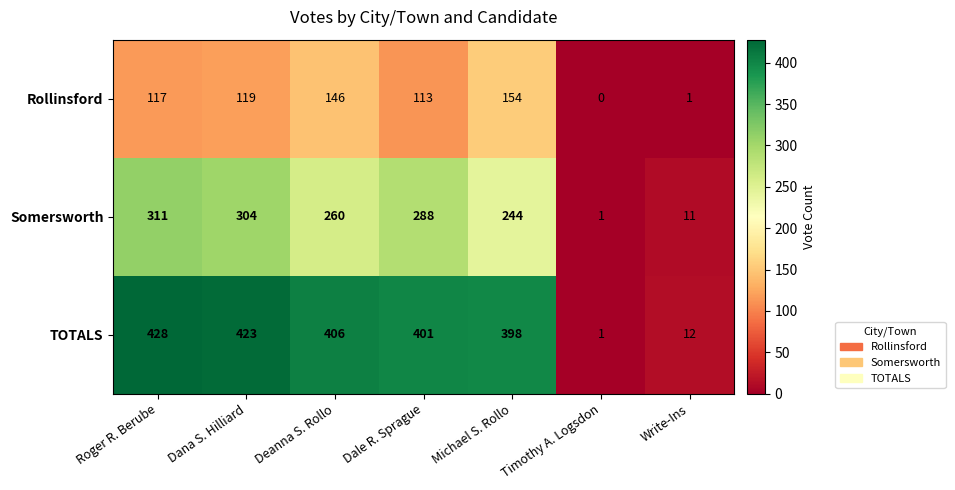

What is the total value across all series at Michael S. Rollo?

796